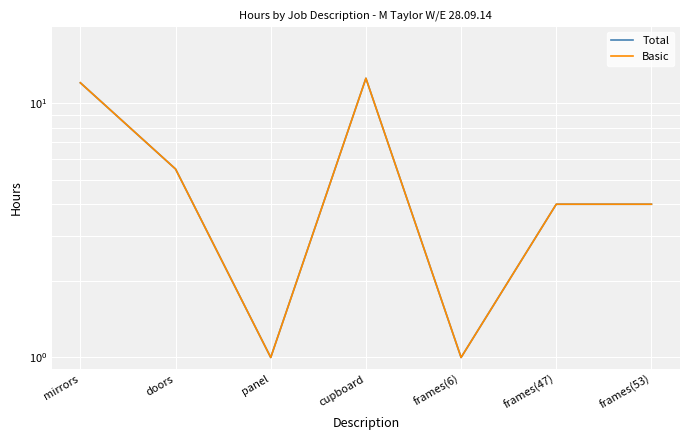

What is the label of the 5th point from the right?

panel